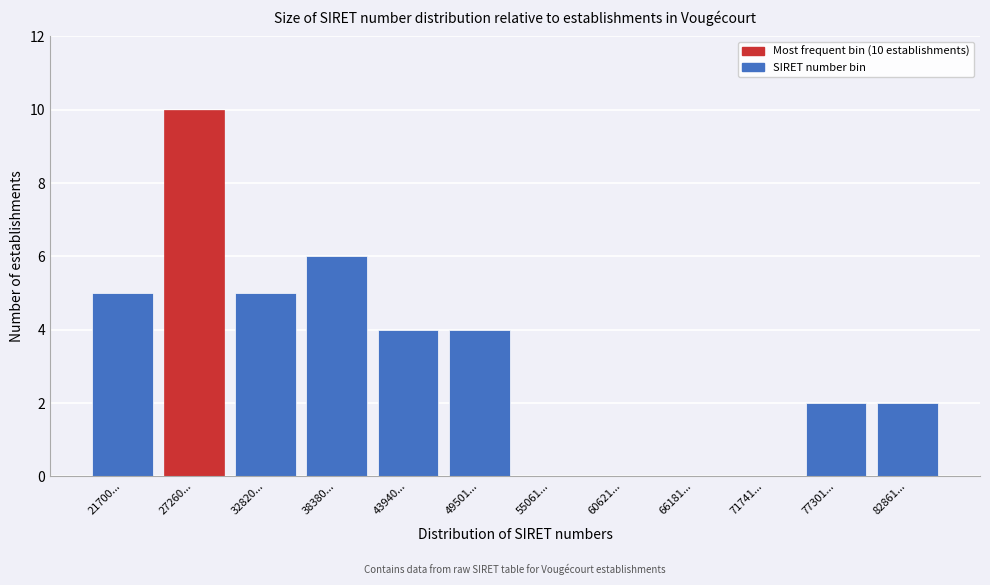

Reading left to right, list all the values displayed in this chart.

21700...=5	27260...=10	32820...=5	38380...=6	43940...=4	49501...=4	55061...=0	60621...=0	66181...=0	71741...=0	77301...=2	82861...=2